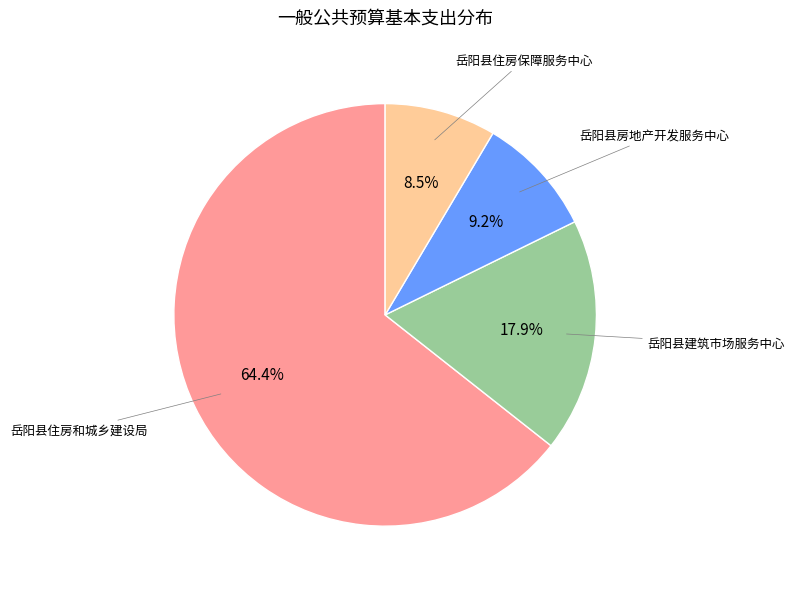

Is the sum of 岳阳县房地产开发服务中心 and 岳阳县住房保障服务中心 greater than half?

No